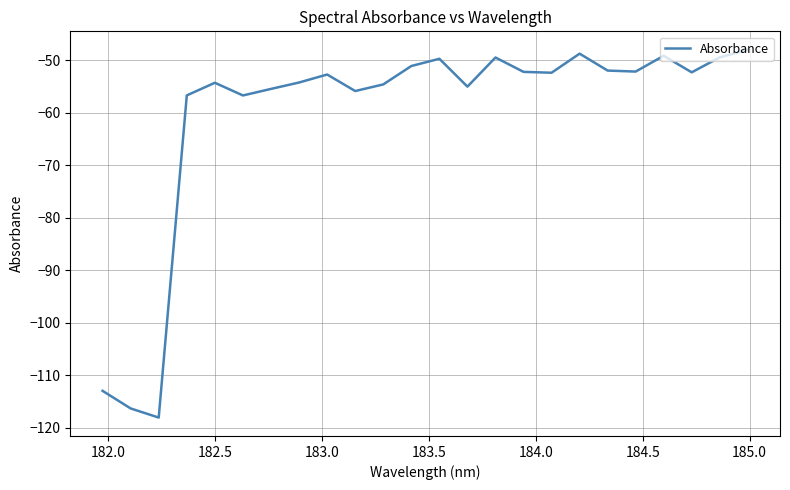

What is the smallest value displayed?

-118.1